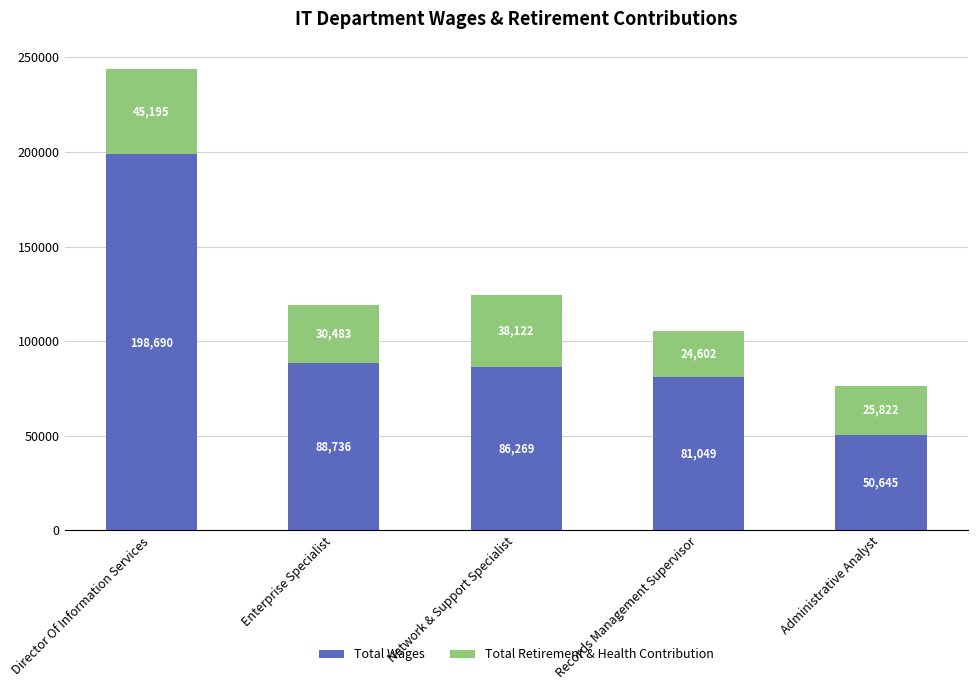

List the labels in order of Total Wages value, largest first.

Director Of Information Services, Enterprise Specialist, Network & Support Specialist, Records Management Supervisor, Administrative Analyst